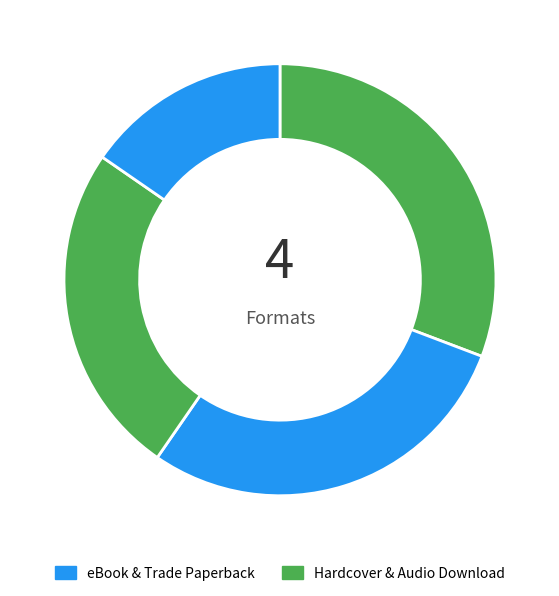

What is the largest slice in the pie chart?

eBook